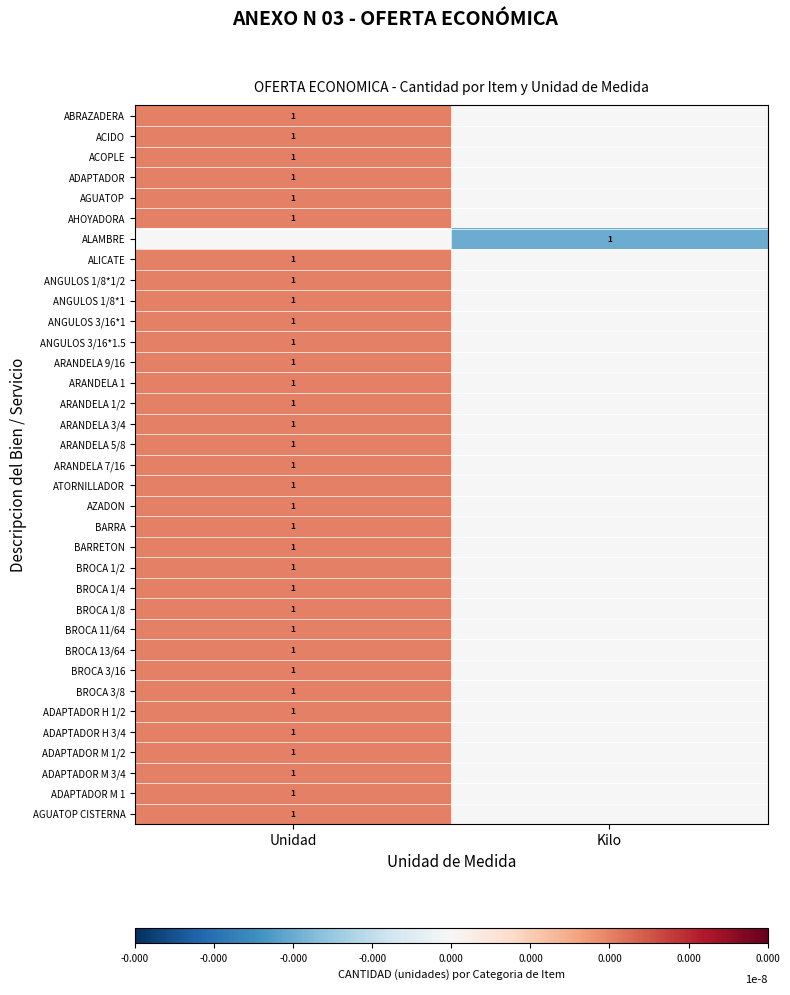

True or false: ARANDELA 7/16 has a value of 1 at Unidad.

True